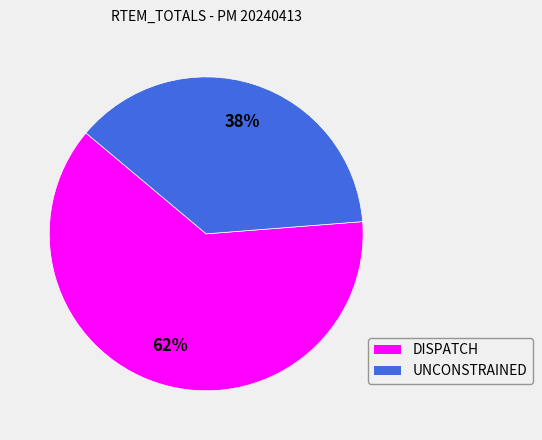

To the nearest percent, what is the combined percentage of UNCONSTRAINED and DISPATCH?

100%